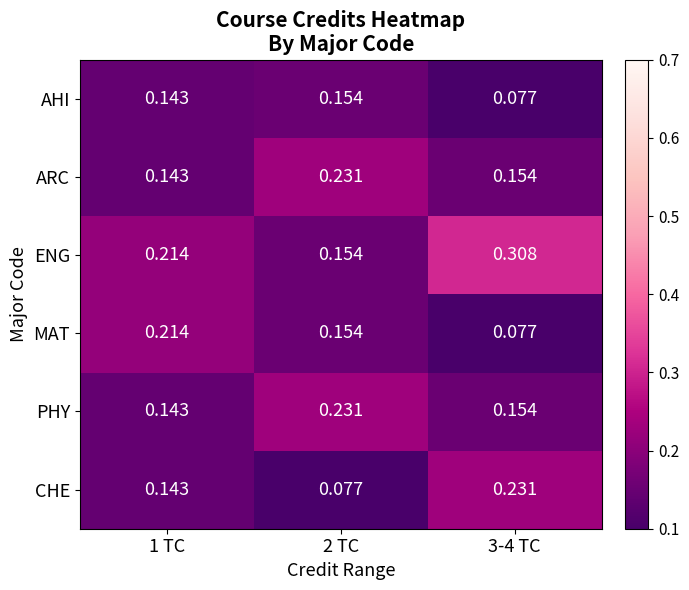

Is the value of ARC at 2 TC greater than the value of CHE at 1 TC?

Yes